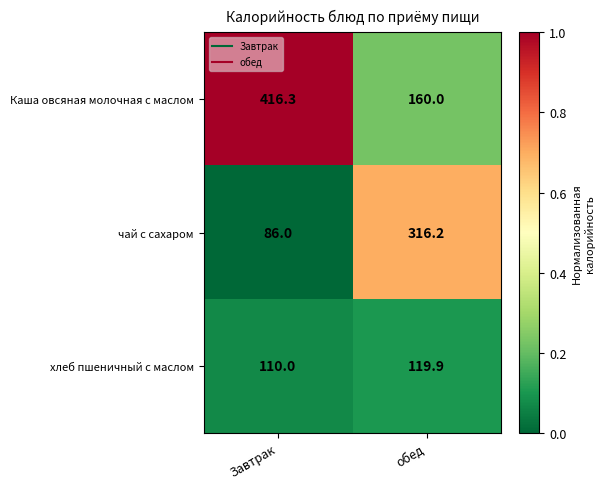

Rank the series by their average value, from highest to lowest.

Каша овсяная молочная с маслом, чай с сахаром, хлеб пшеничный с маслом